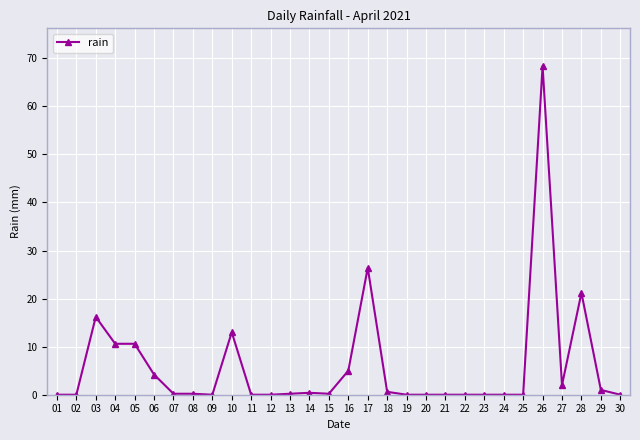

Approximately how many times larger is the value at 05 compared to 10?

0.8